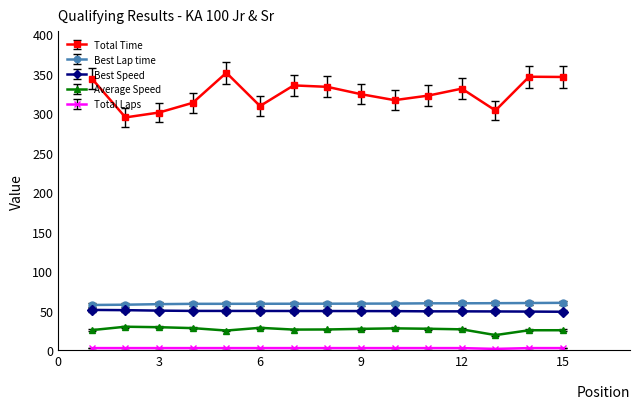

At how many categories does at least one series exceed 298?

14